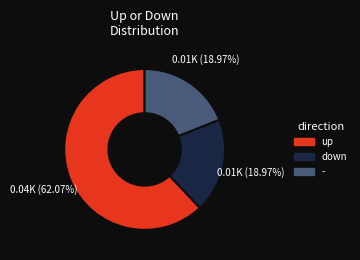

Approximately how many times larger is the value at down compared to up?

0.3